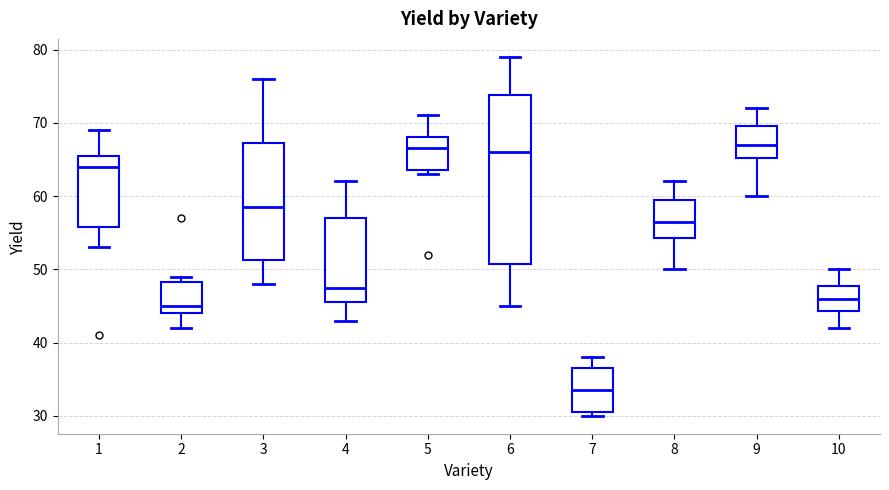

Where does the upper whisker of the box at x = 5 end on the y-axis? The values are not printed on the chart, so give them approximately, as read against the axis.

71